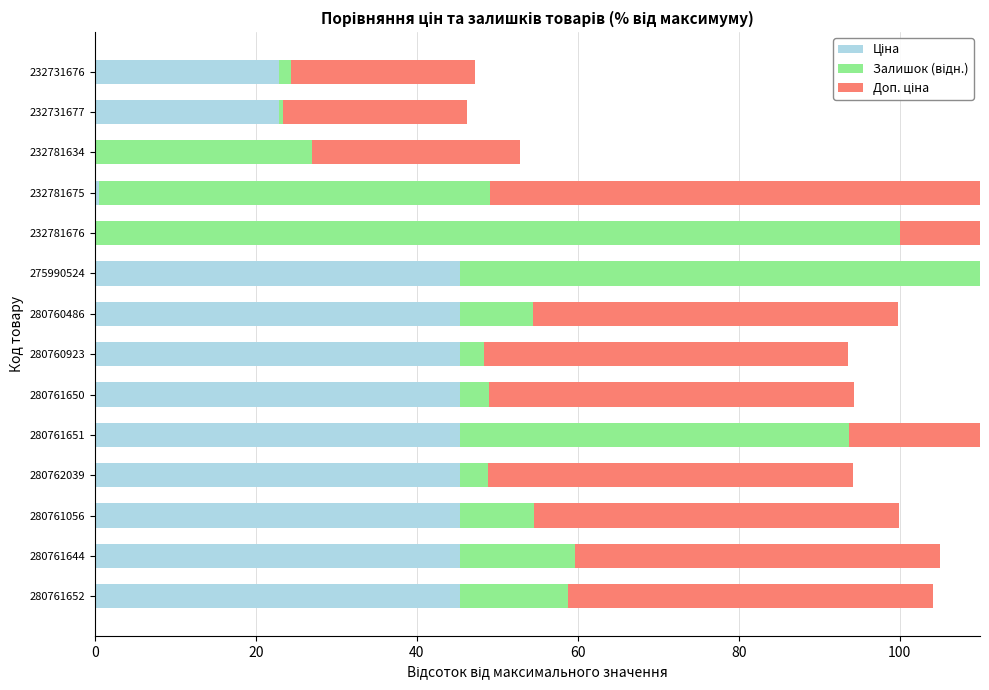

What position from the left is 280761056?

3